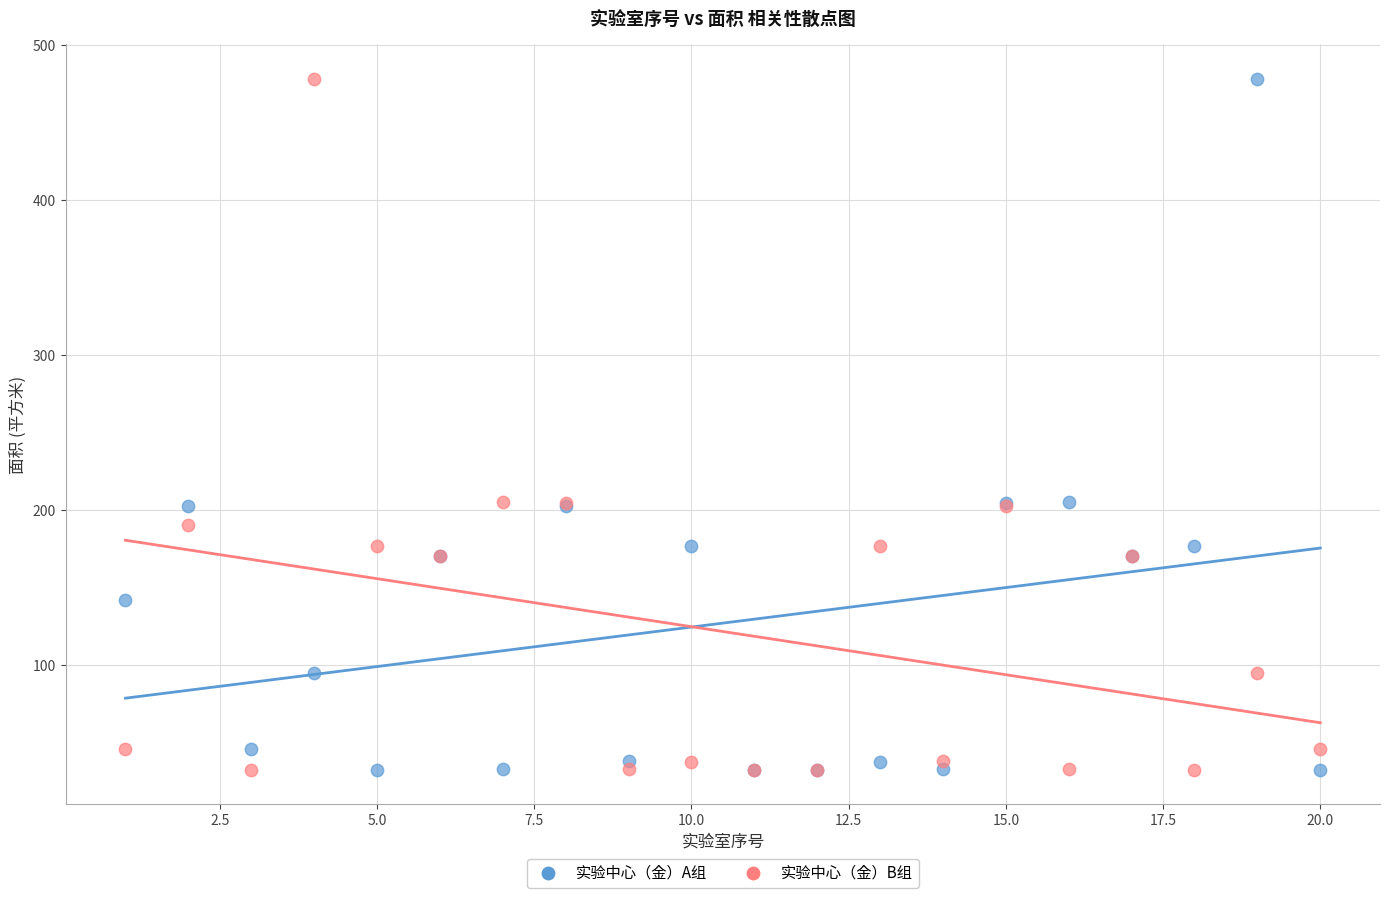

What are all the series names shown in the legend?

实验中心（金）A组, 实验中心（金）B组